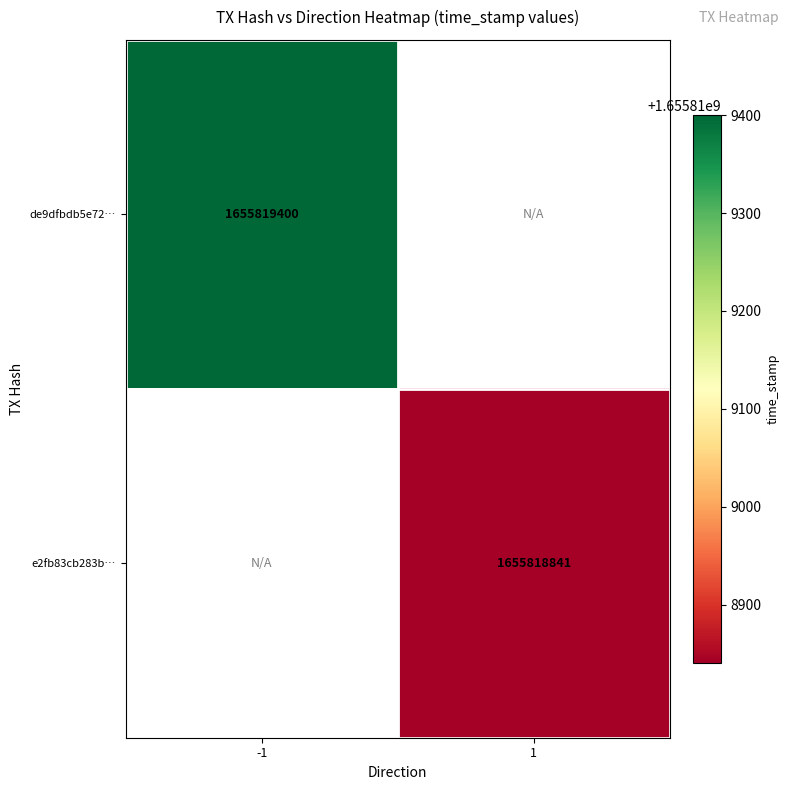

Reading left to right, extract all data points from this chart.

de9dfbdb5e7298641f26311c46e118cc4b01b3f: -1	1655819400
e2fb83cb283b77762a8a520d6563c99b303620d: 1	1655818841